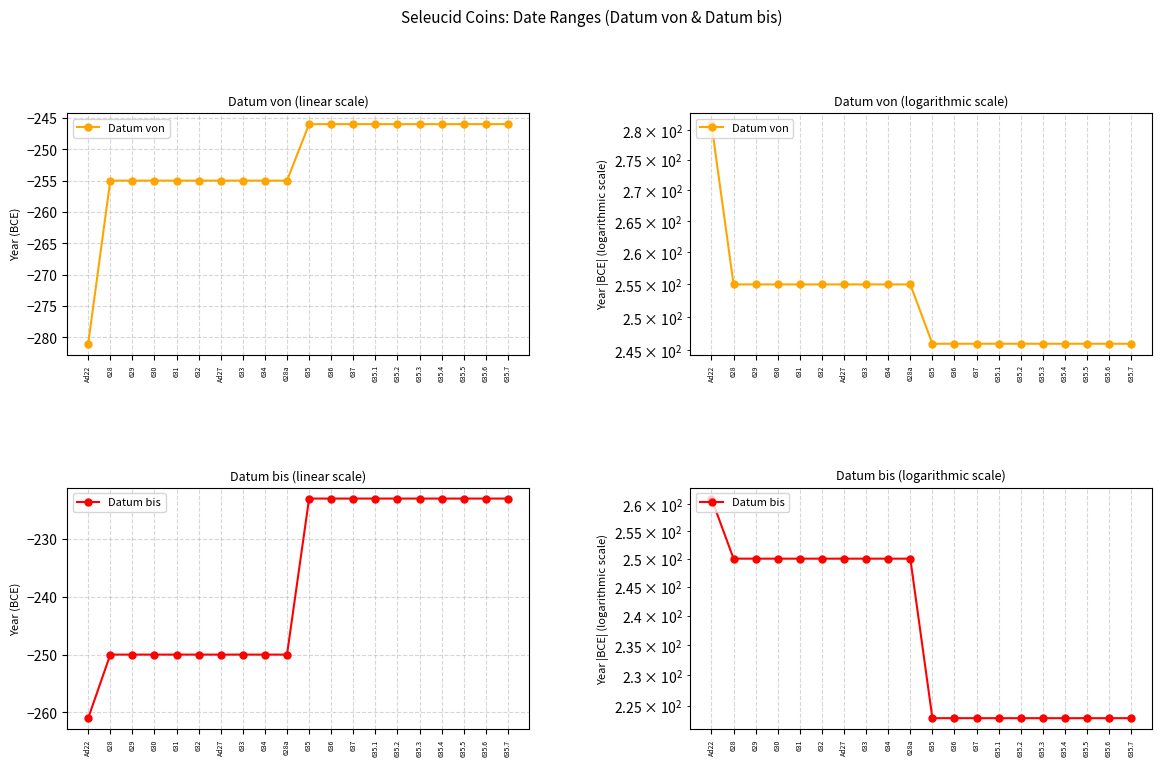

How many lines are shown in the chart?

2